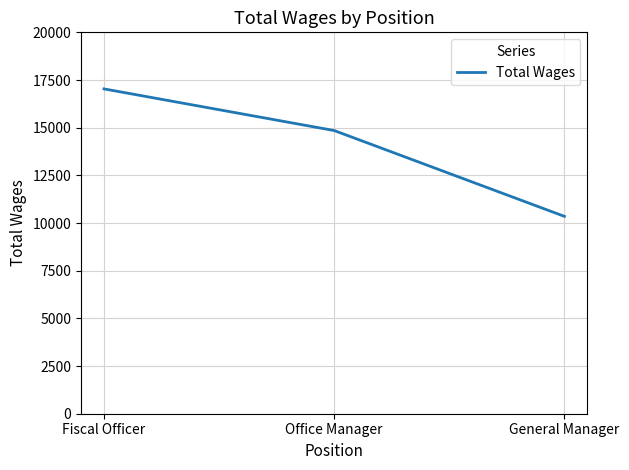

What is the minimum value shown in the chart?

10350